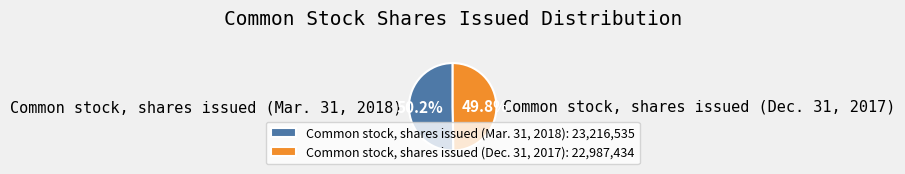

What is the ratio of the value at Common stock, shares issued (Mar. 31, 2018) to the value at Common stock, shares issued (Dec. 31, 2017)?

1.0